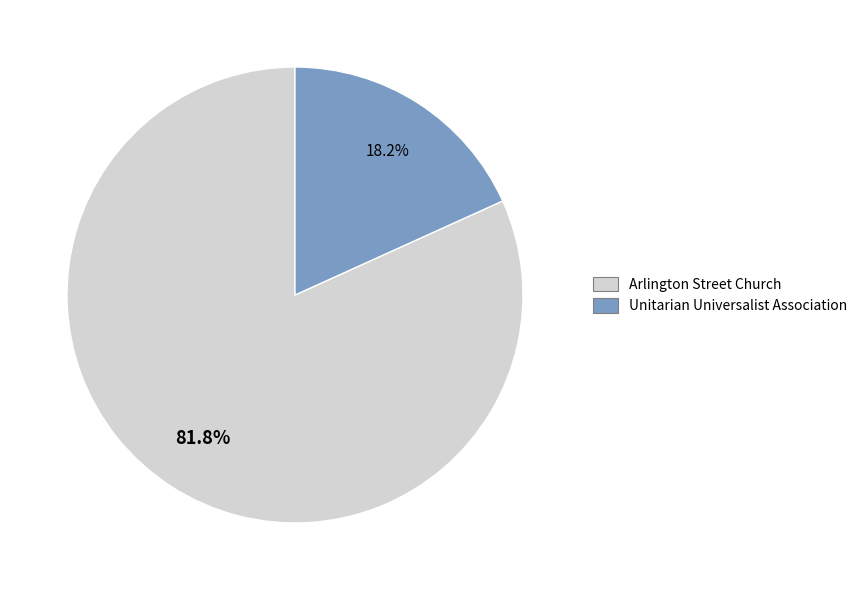

To the nearest percent, what is the average slice percentage?

50%